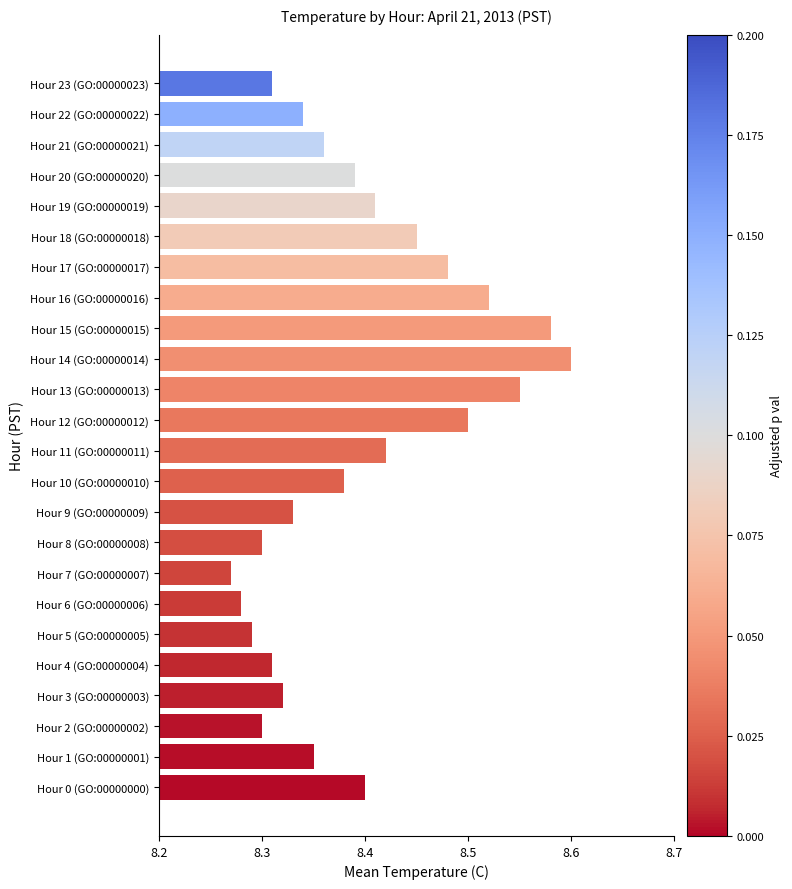

Approximately how many times larger is the value at Hour 0 (GO:00000000) compared to Hour 4 (GO:00000004)?

1.0